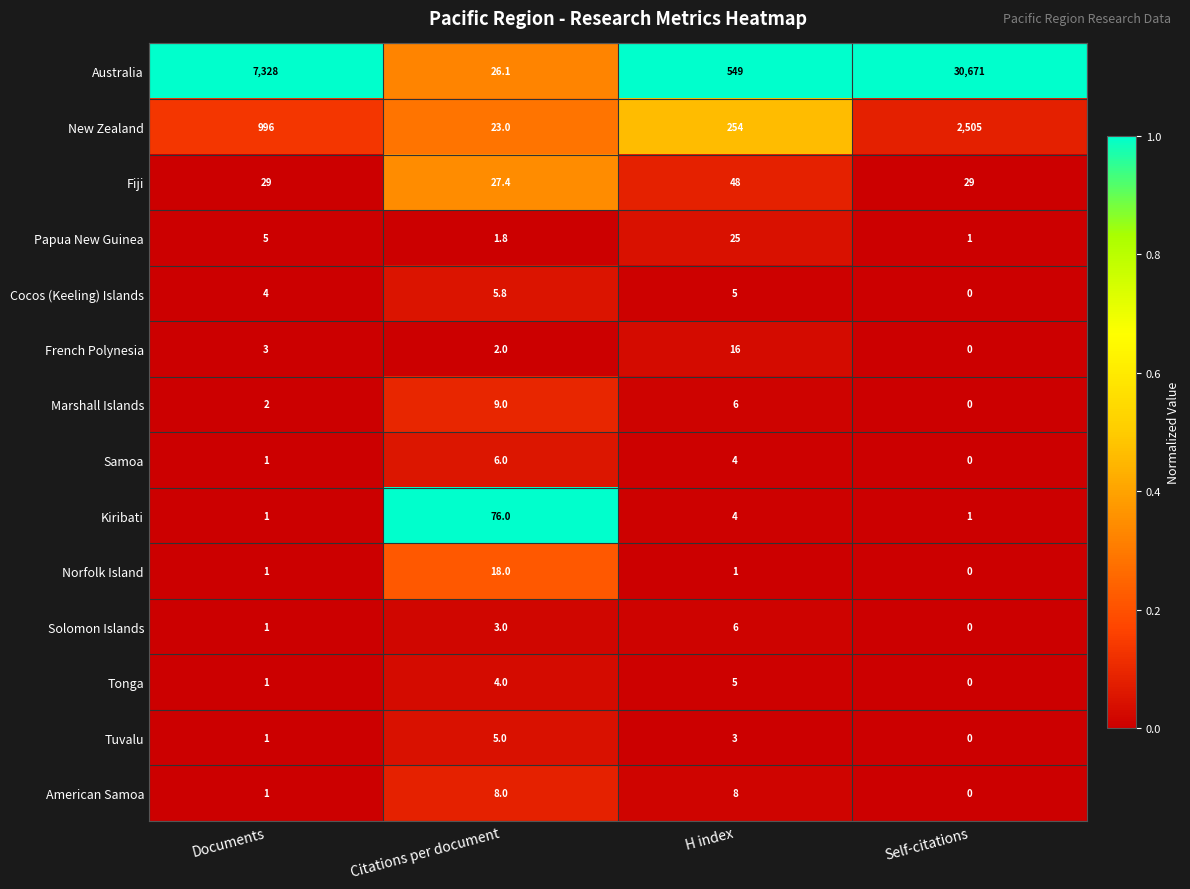

What is the difference between the maximum and minimum values in the American Samoa series?

8.0